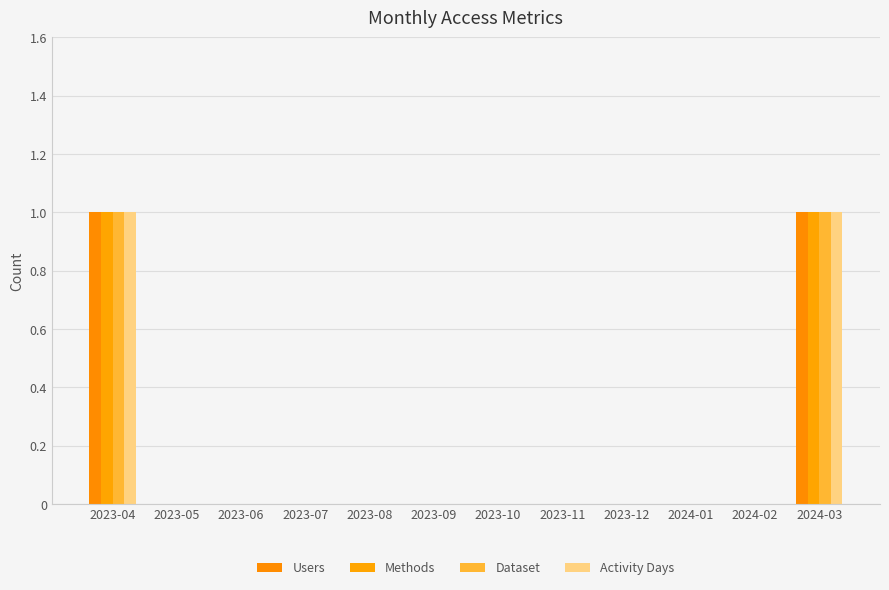

Reading left to right, what are all the values shown in this chart?

Users: 1	0	0	0	0	0	0	0	0	0	0	1
Methods: 1	0	0	0	0	0	0	0	0	0	0	1
Dataset: 1	0	0	0	0	0	0	0	0	0	0	1
Activity Days: 1	0	0	0	0	0	0	0	0	0	0	1